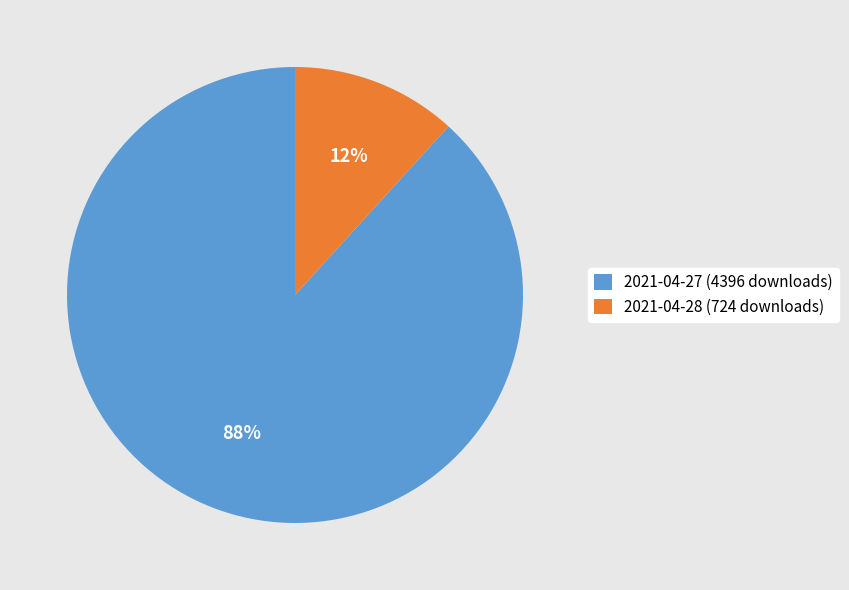

How many slices are in this pie chart?

2